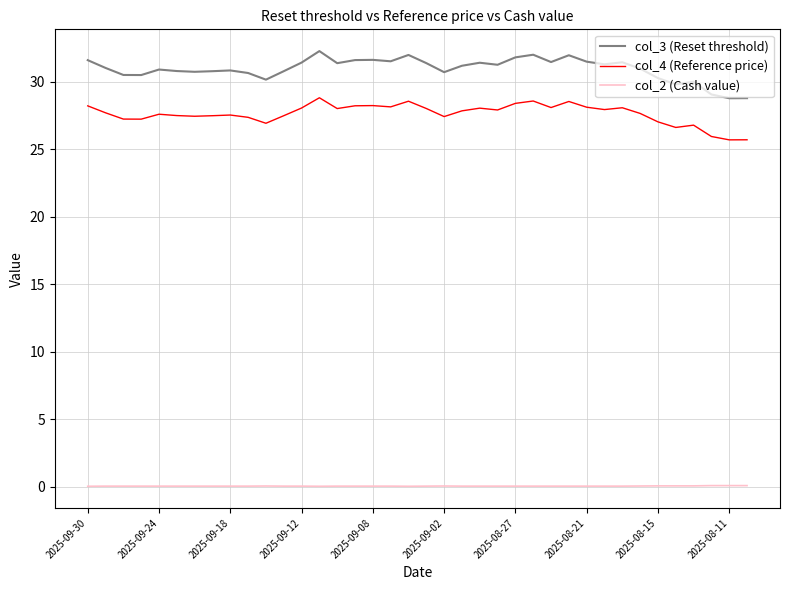

What is the maximum value shown in the chart?

32.3